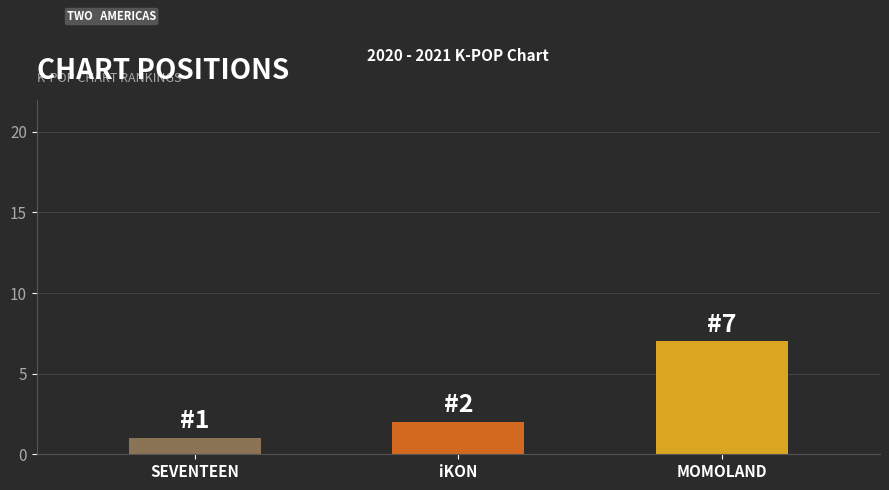

What is the difference between the values at MOMOLAND and SEVENTEEN?

6